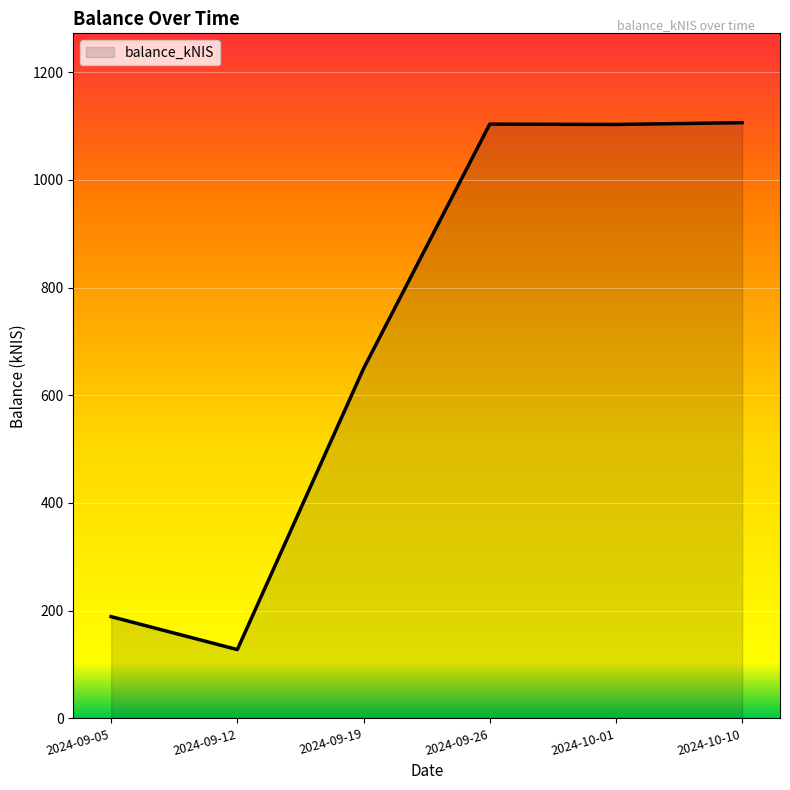

Where is the data nearest to the value 616?

2024-09-19